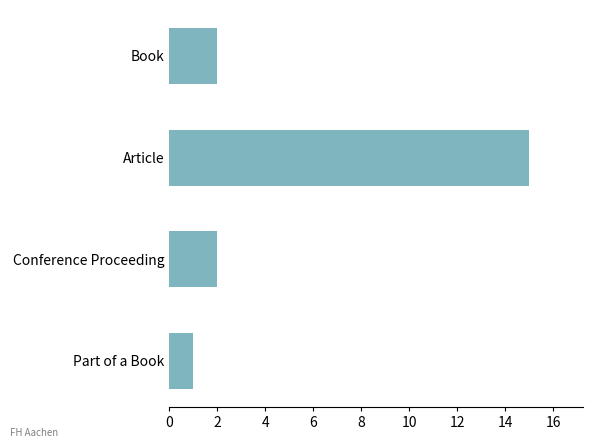

Which has a higher value, Book or Part of a Book?

Book